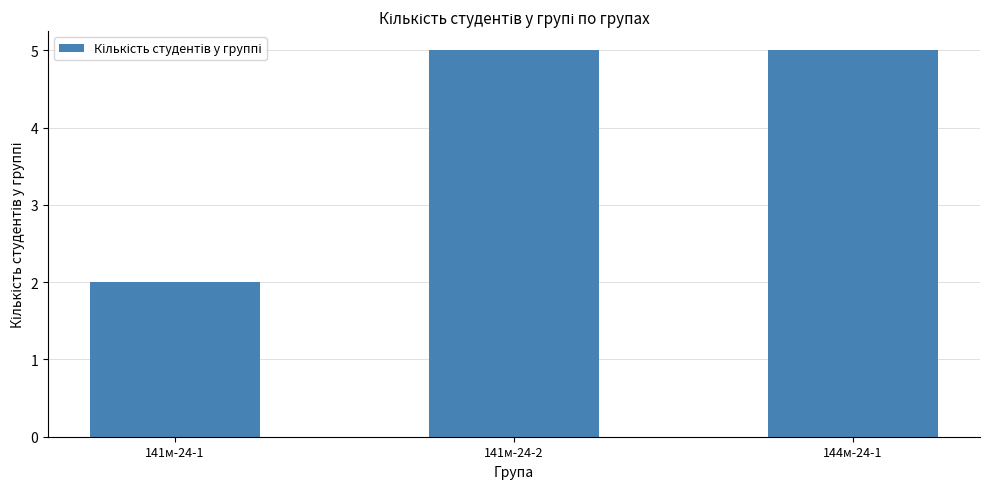

What is the difference between the values at 144м-24-1 and 141м-24-1?

3